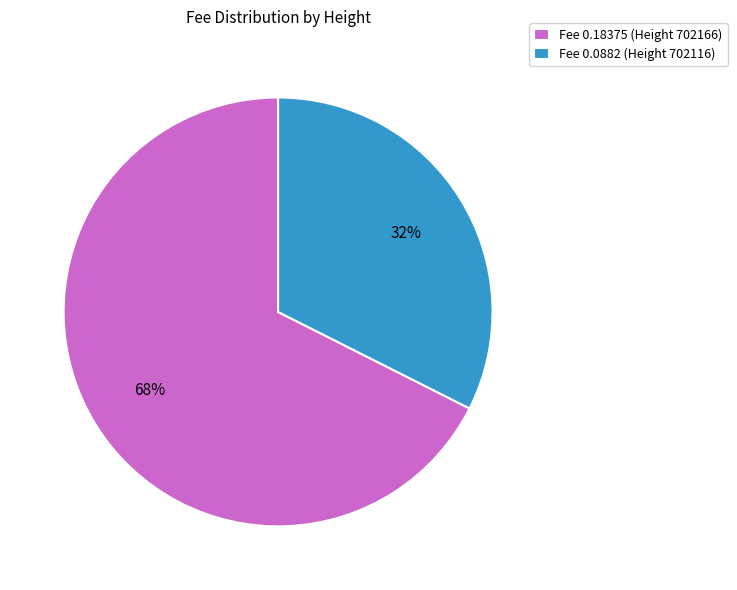

Between Fee 0.18375 (Height 702166) and Fee 0.0882 (Height 702116), which is larger?

Fee 0.18375 (Height 702166)